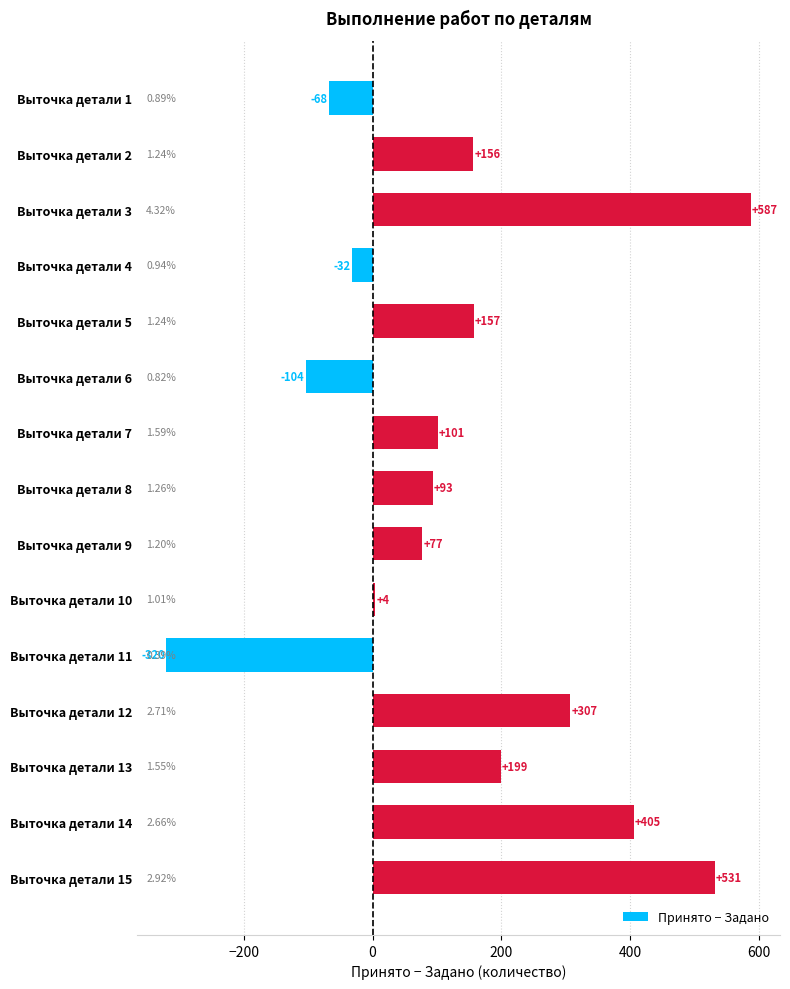

How many negative values are there?

4